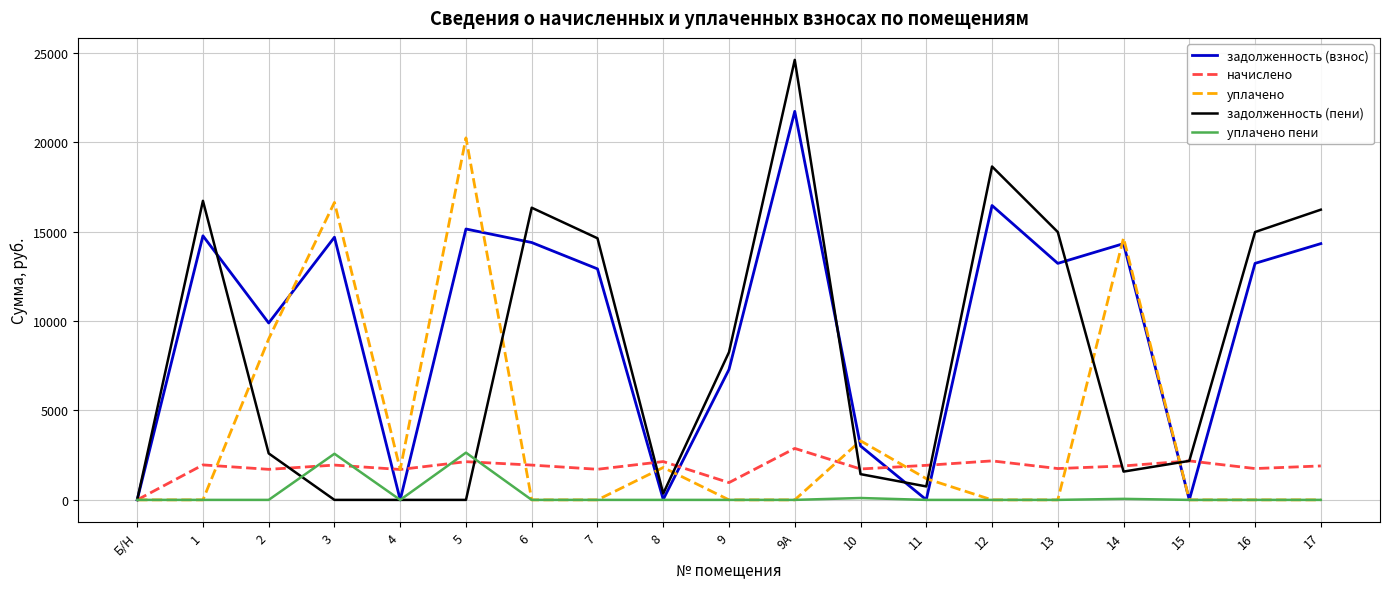

What is the total value across all series at 16?

29954.5